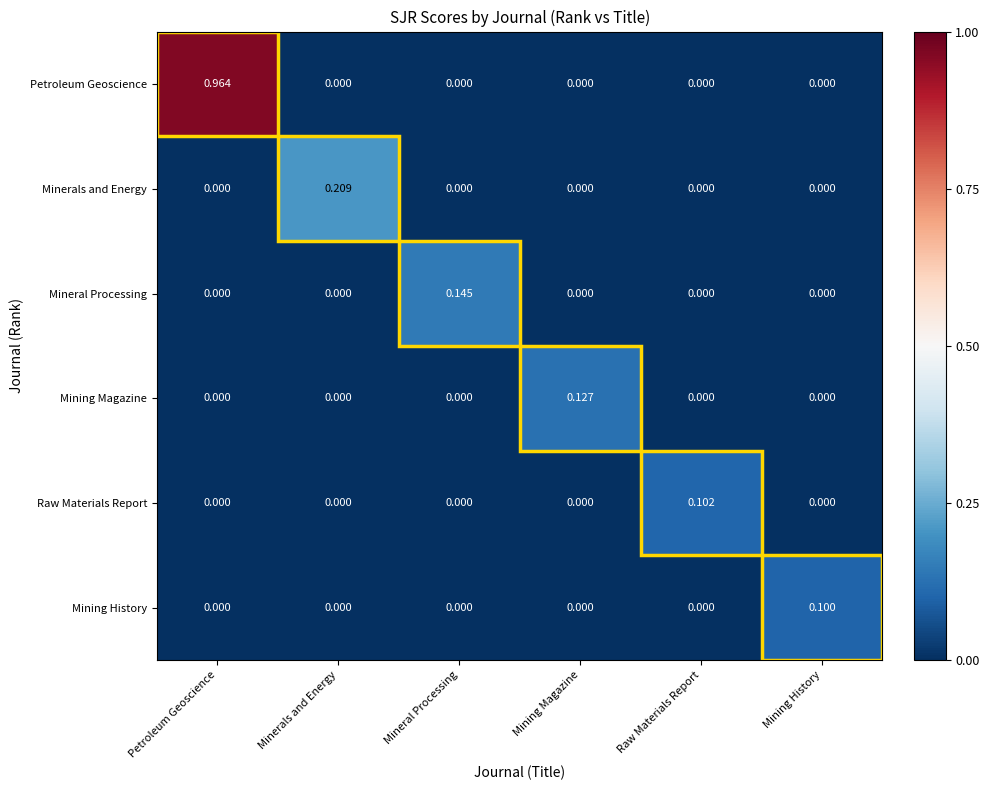

At which category is the sum across all series the highest?

Petroleum Geoscience